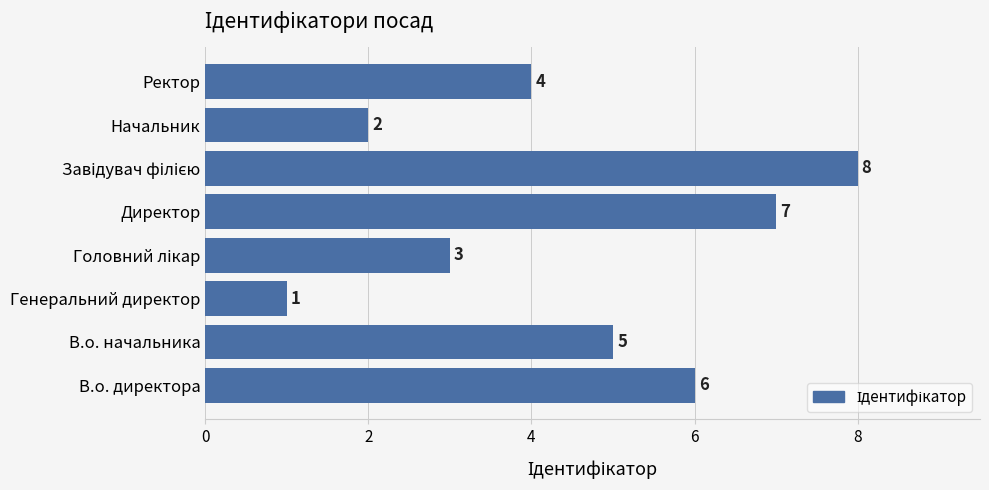

Reading top to bottom, extract all data points from this chart.

4	2	8	7	3	1	5	6